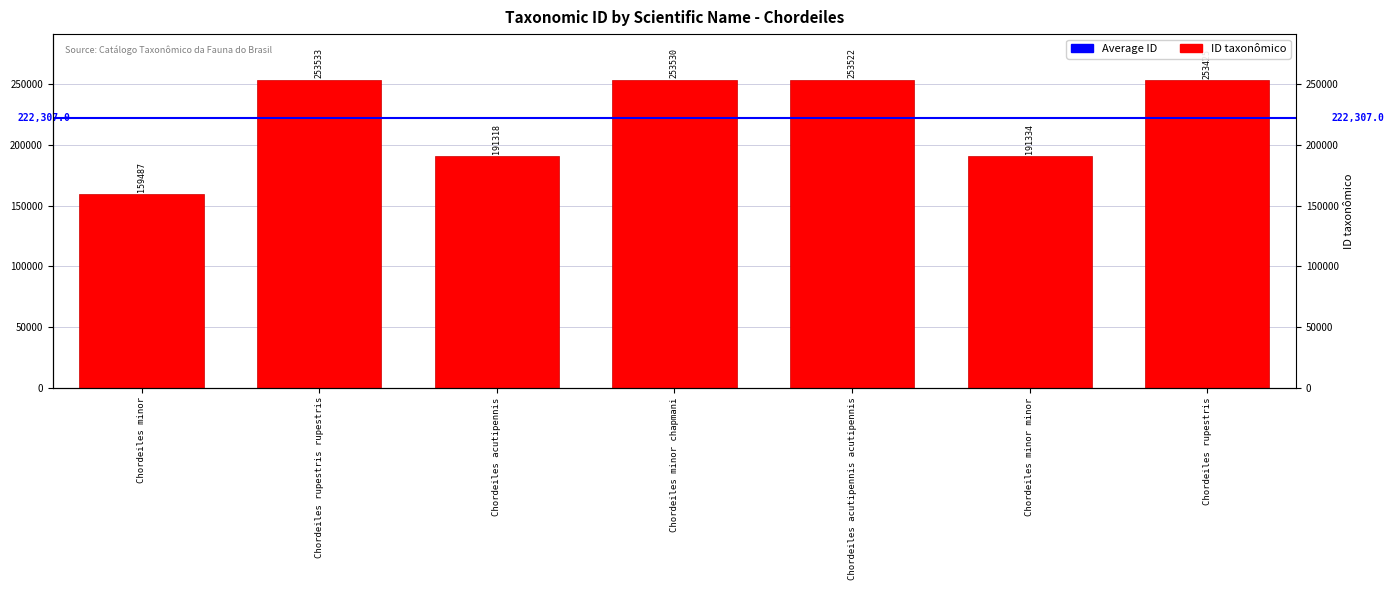

How many data points are less than 253425?

3